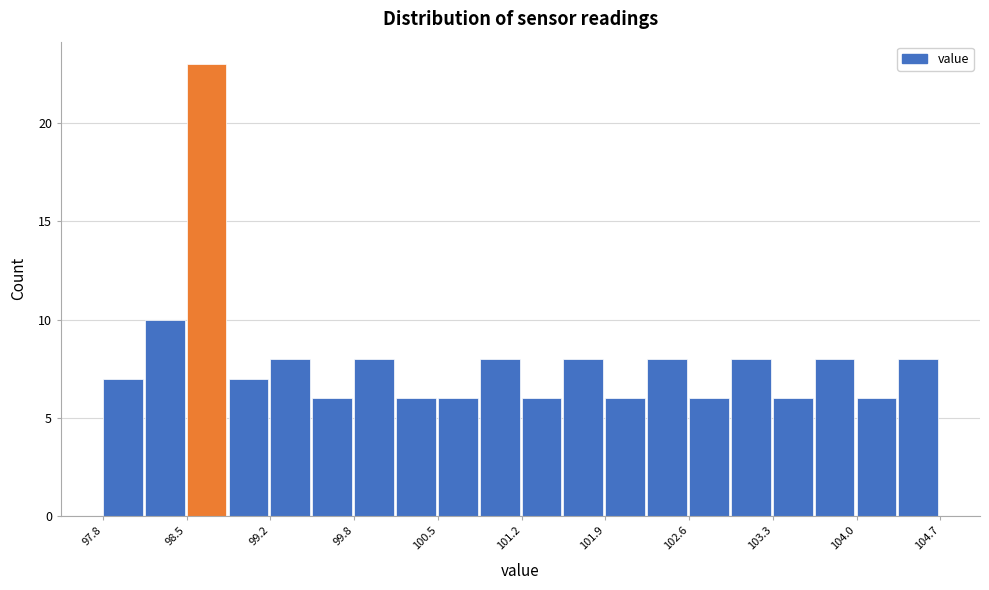

Read against the x-axis, roughly where is the centre of the tallest bar?

98.6